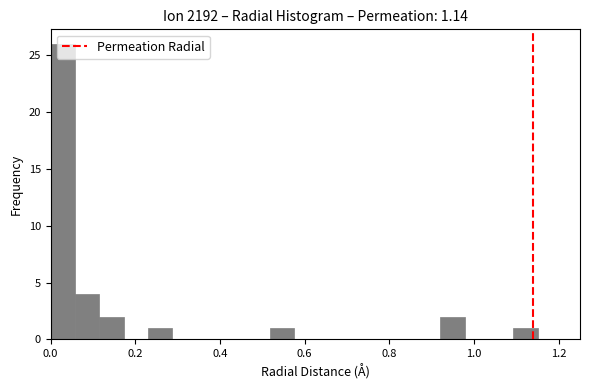

Read against the x-axis, roughly where is the centre of the tallest bar?

0.02